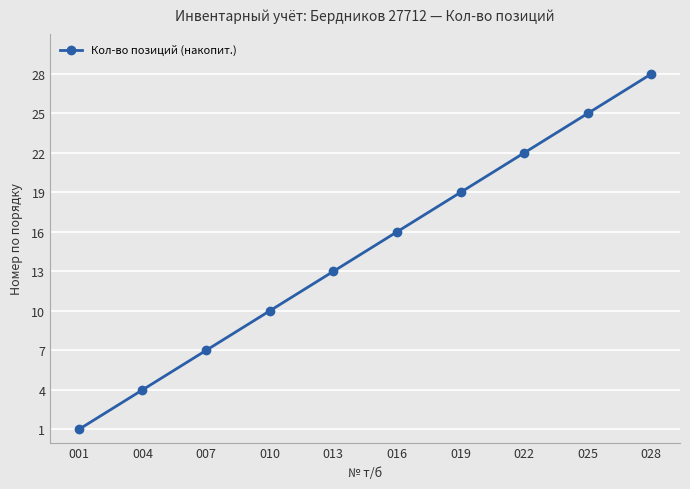

List the labels in order of value, smallest first.

001, 004, 007, 010, 013, 016, 019, 022, 025, 028